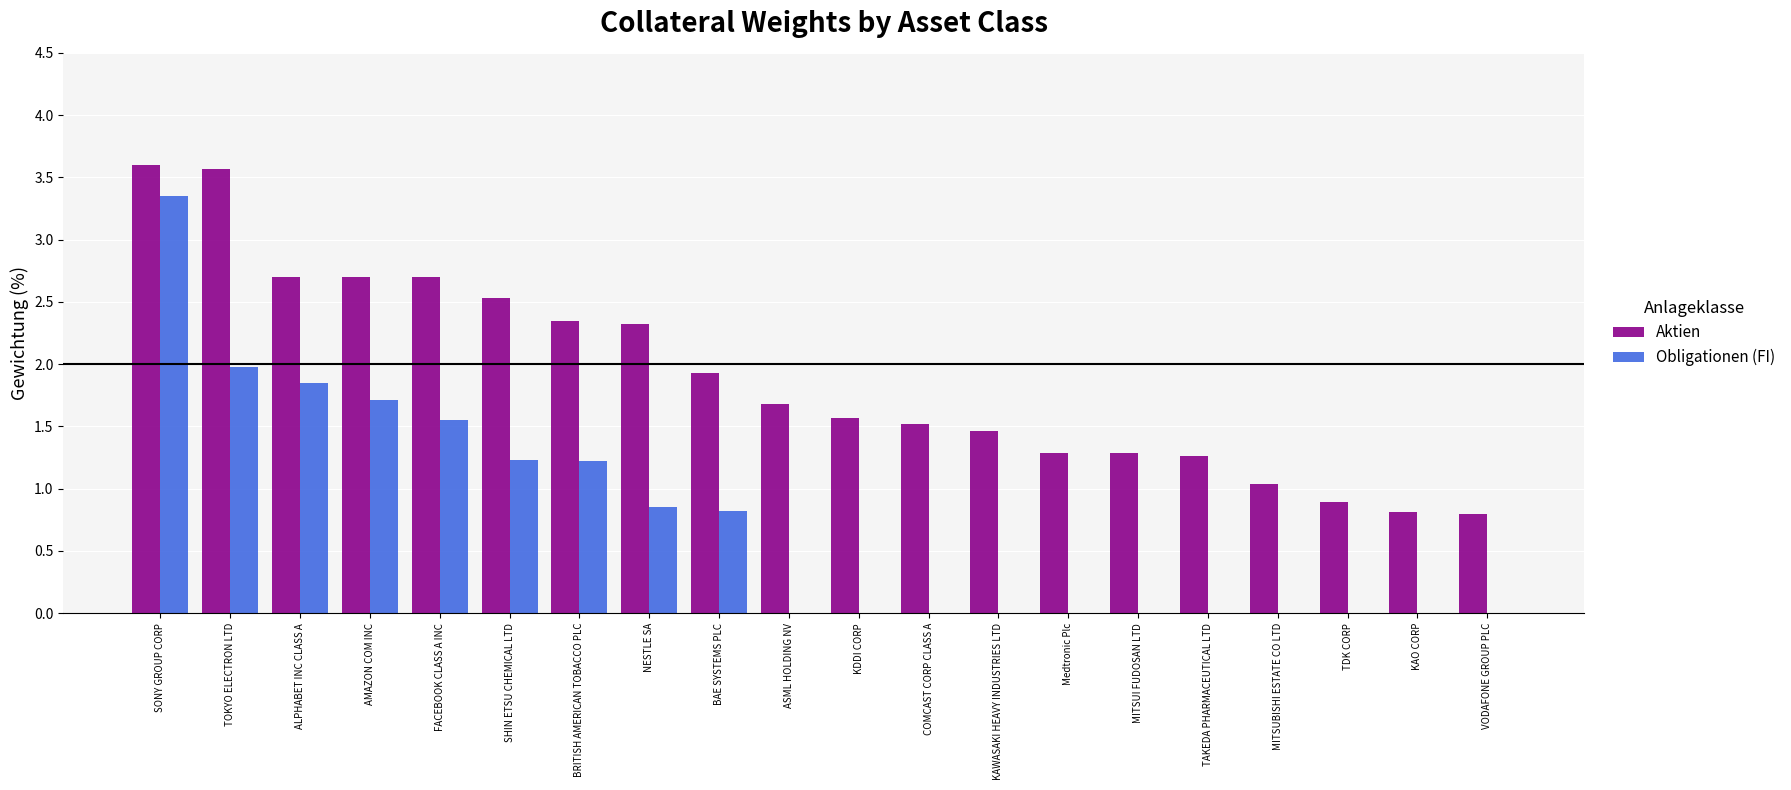

At which category is the sum across all series the highest?

SONY GROUP CORP